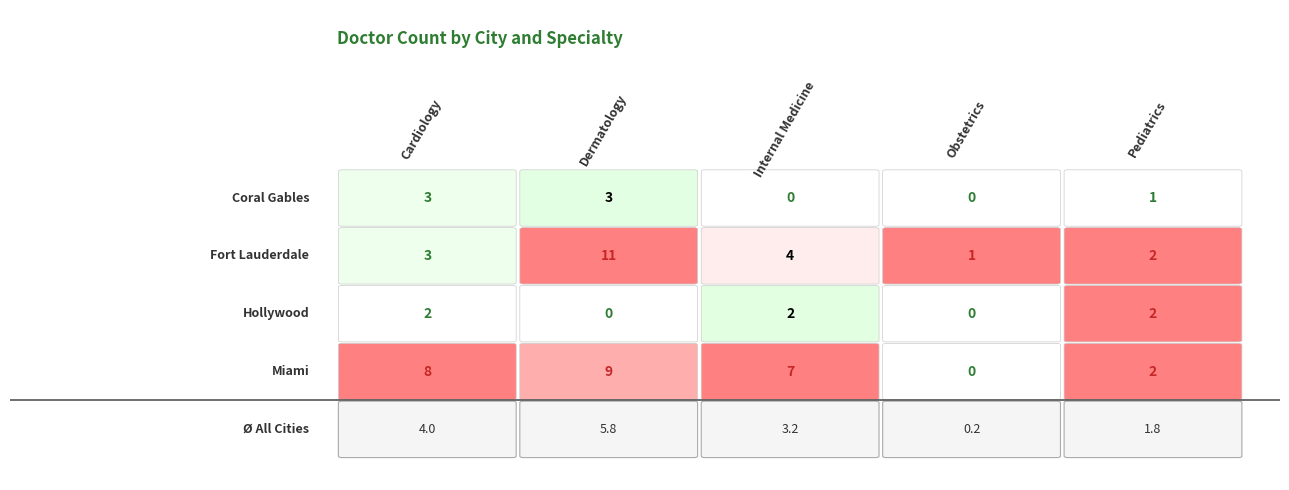

Which series has the largest range (max minus min)?

Fort Lauderdale